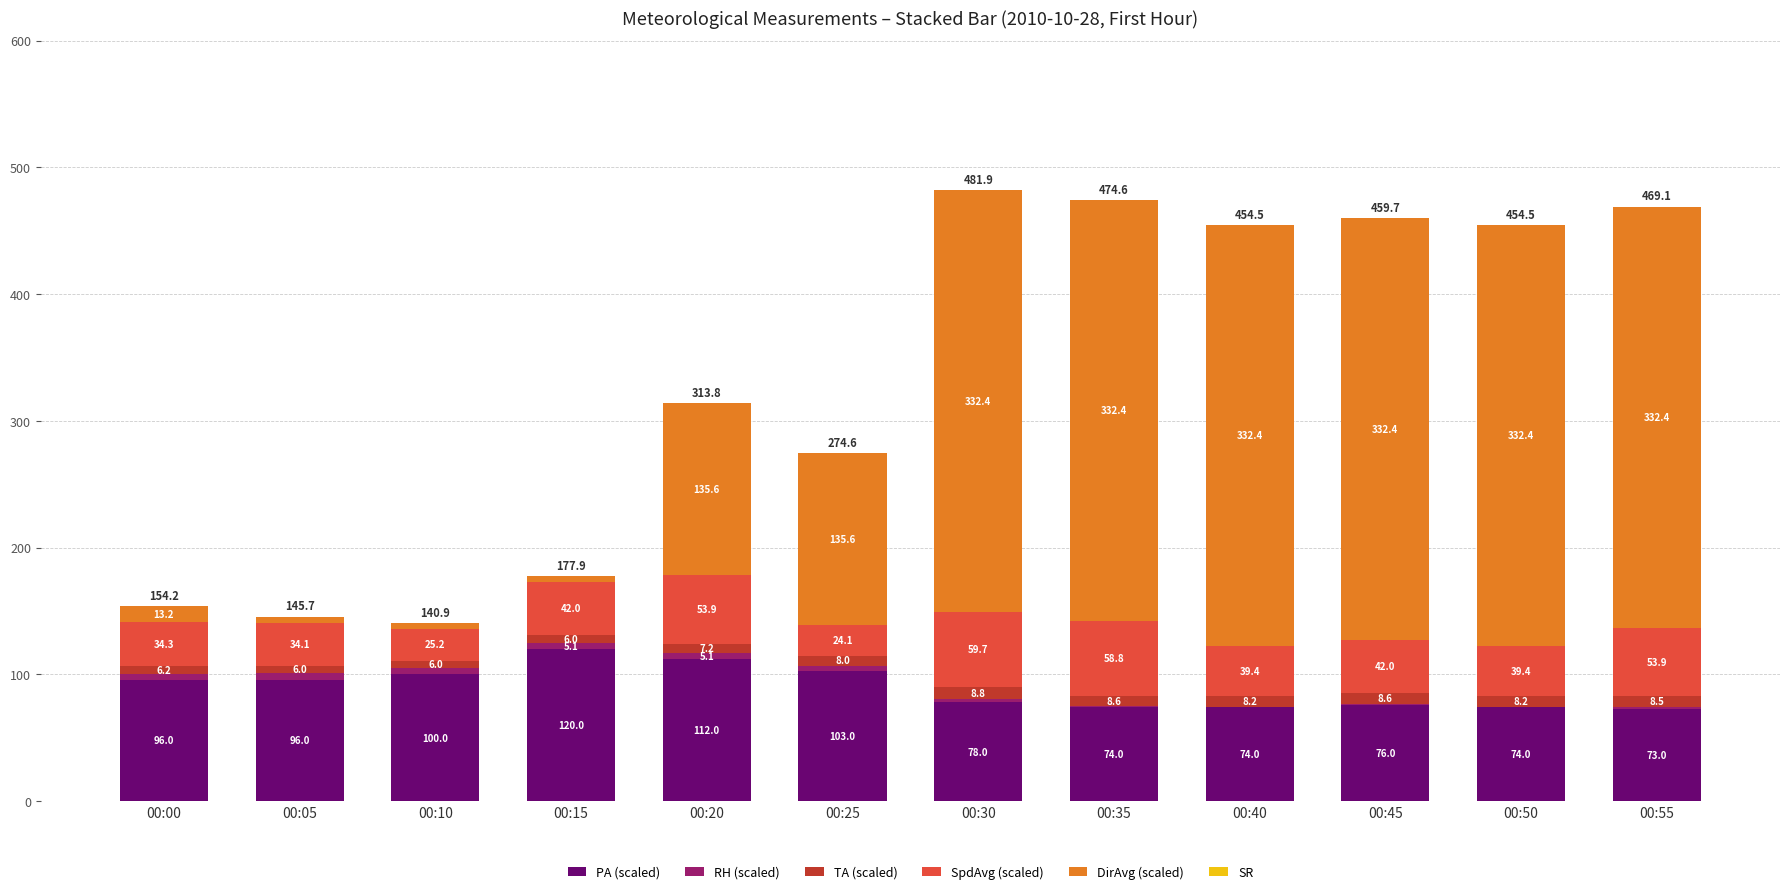

At which label does PA (scaled) reach its peak?

00:15